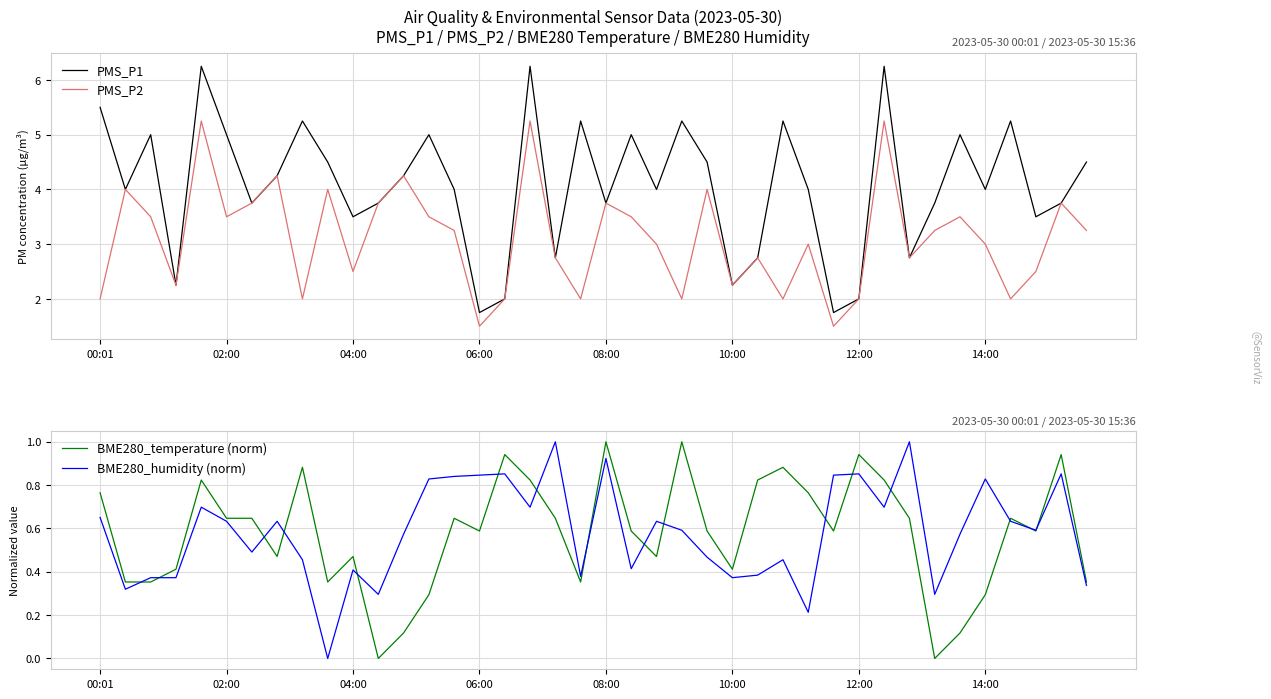

Which has a higher value, 8 or 13?

8